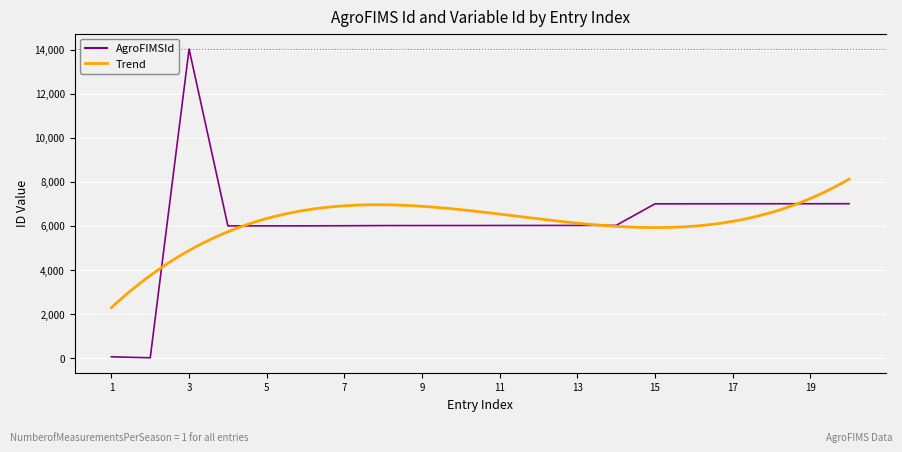

At which label does AgroFIMSId reach its peak?

3